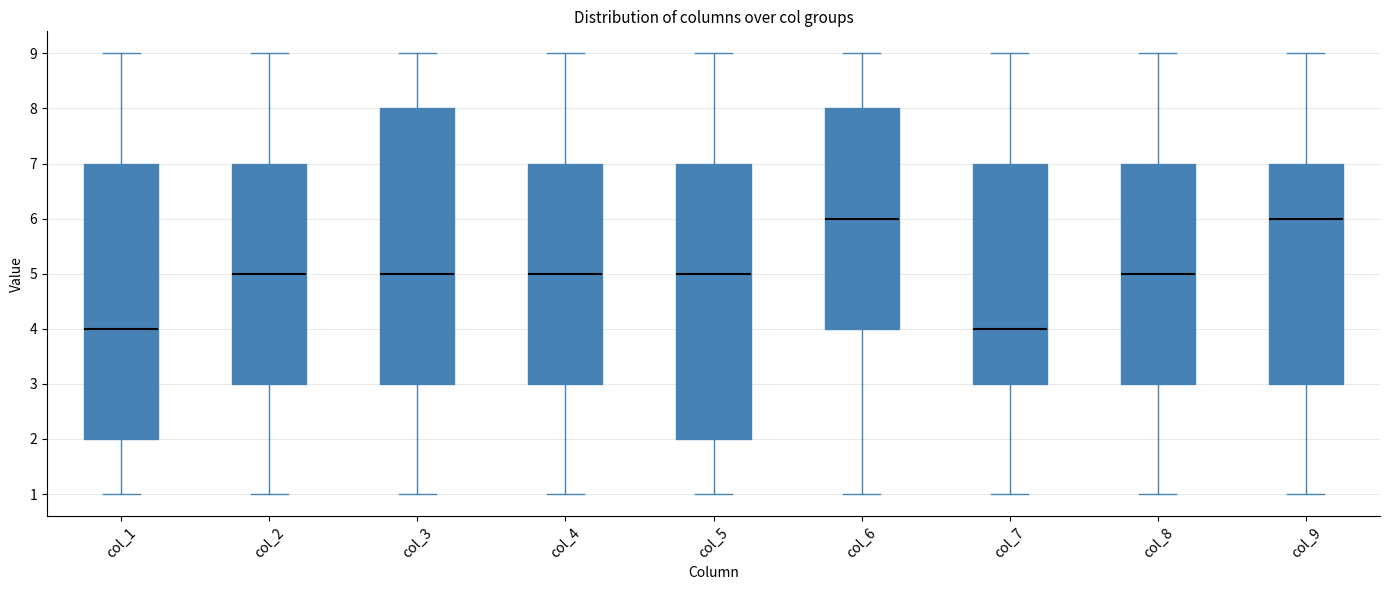

Where does the median line of the box for col_6 sit on the y-axis? The values are not printed on the chart, so give them approximately, as read against the axis.

6